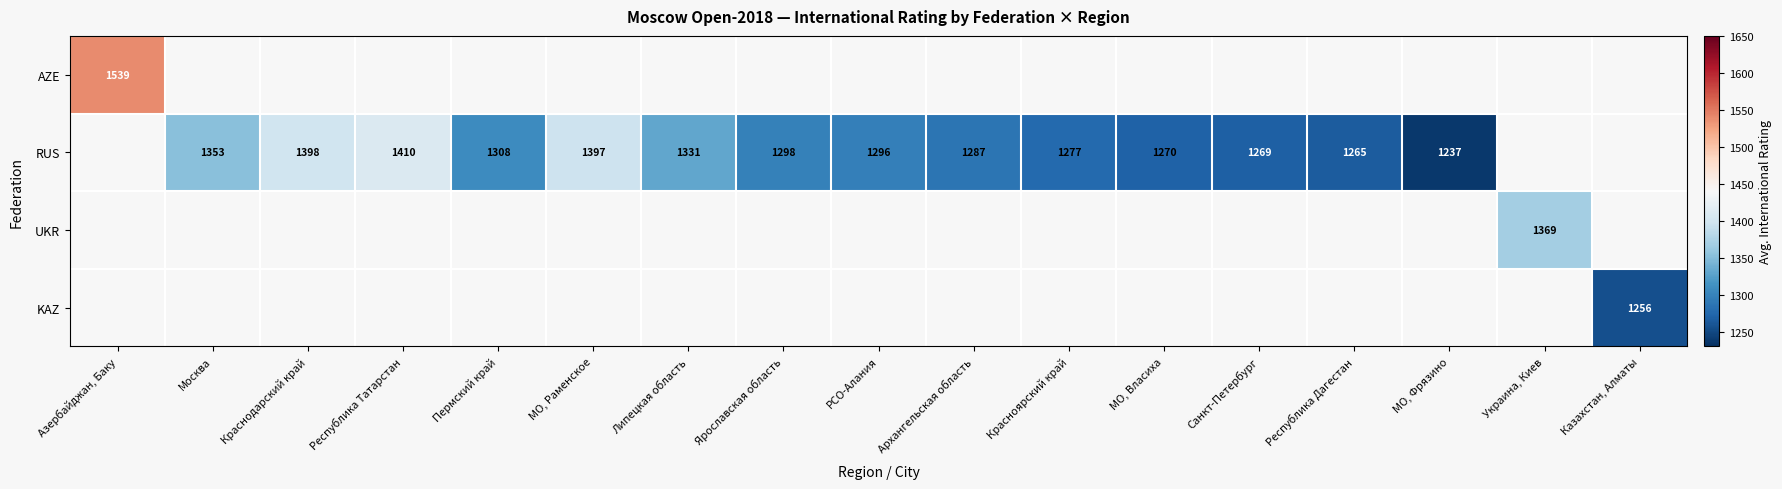

Count the number of data series in this chart.

4